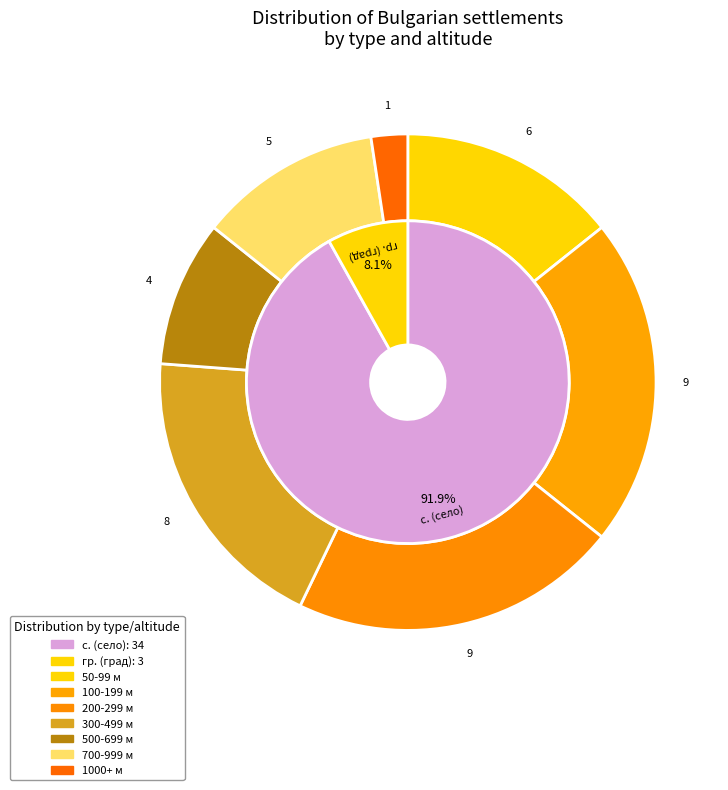

True or false: VAR accounts for 16% of the total.

False